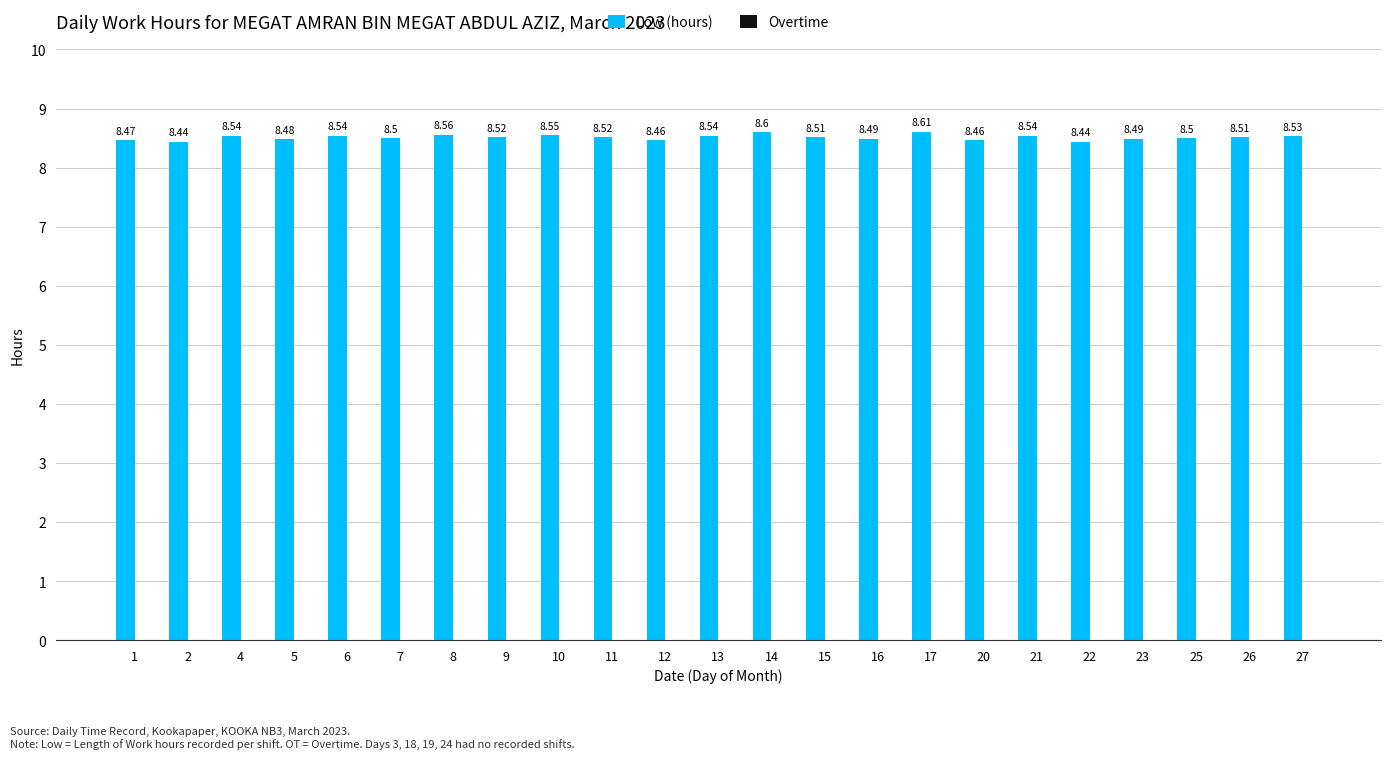

What is the ratio of the value at 26 to the value at 4?

1.0